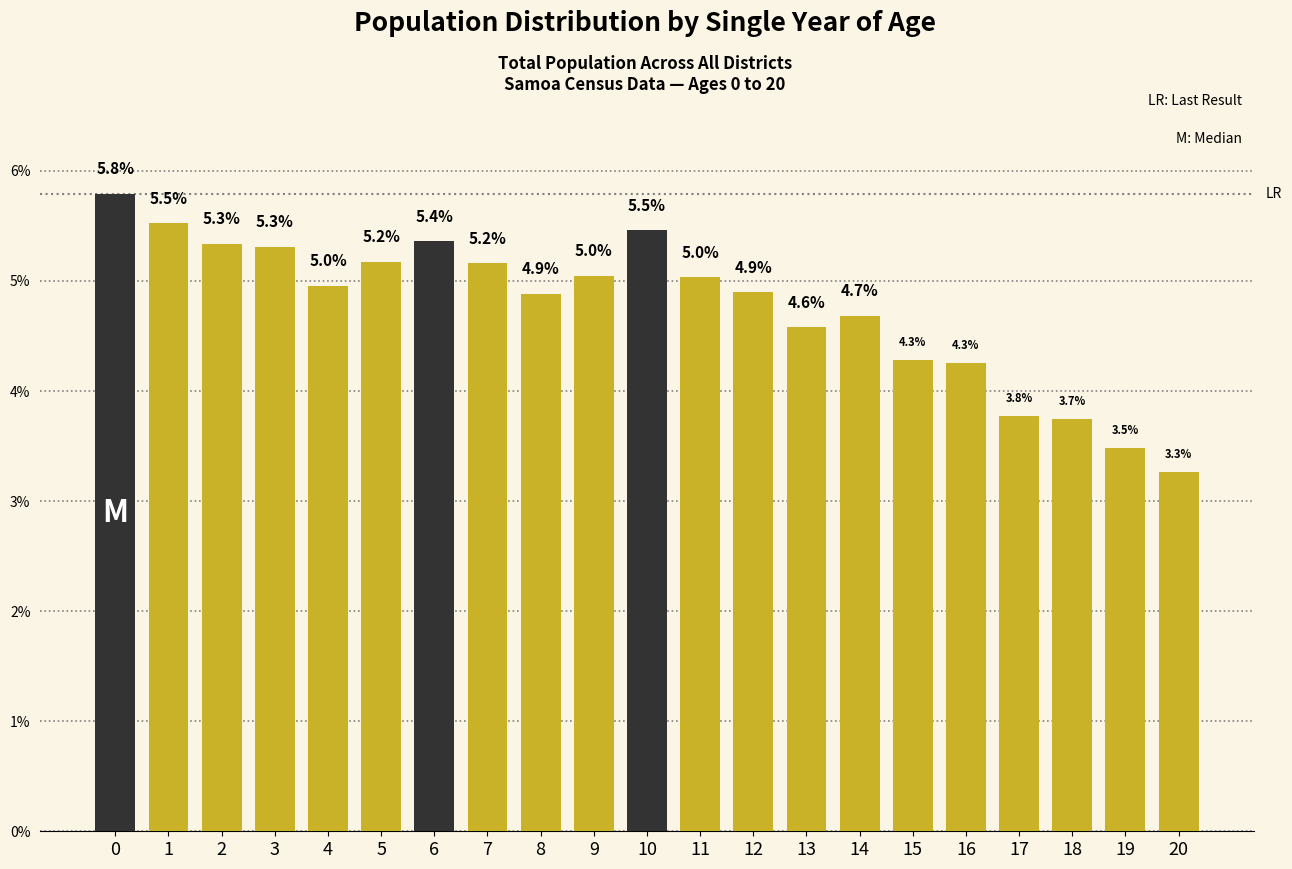

Reading right to left, list all the values displayed in this chart.

3.3	3.5	3.7	3.8	4.3	4.3	4.7	4.6	4.9	5.0	5.5	5.0	4.9	5.2	5.4	5.2	5.0	5.3	5.3	5.5	5.8